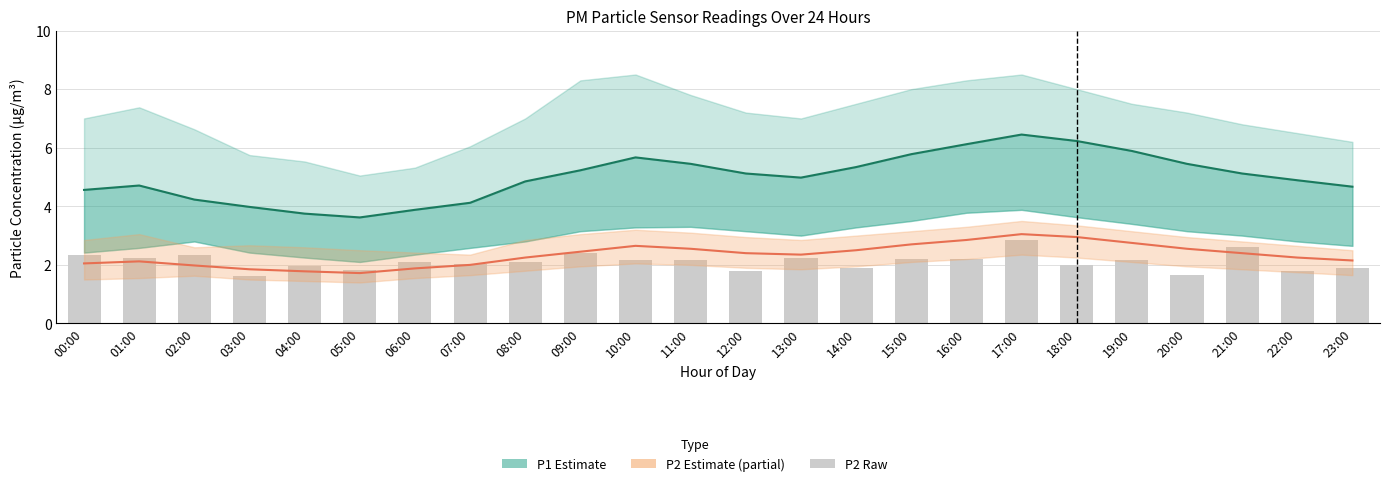

What is the difference between the second highest and second lowest values in the P2 Estimate (partial) series?

1.2